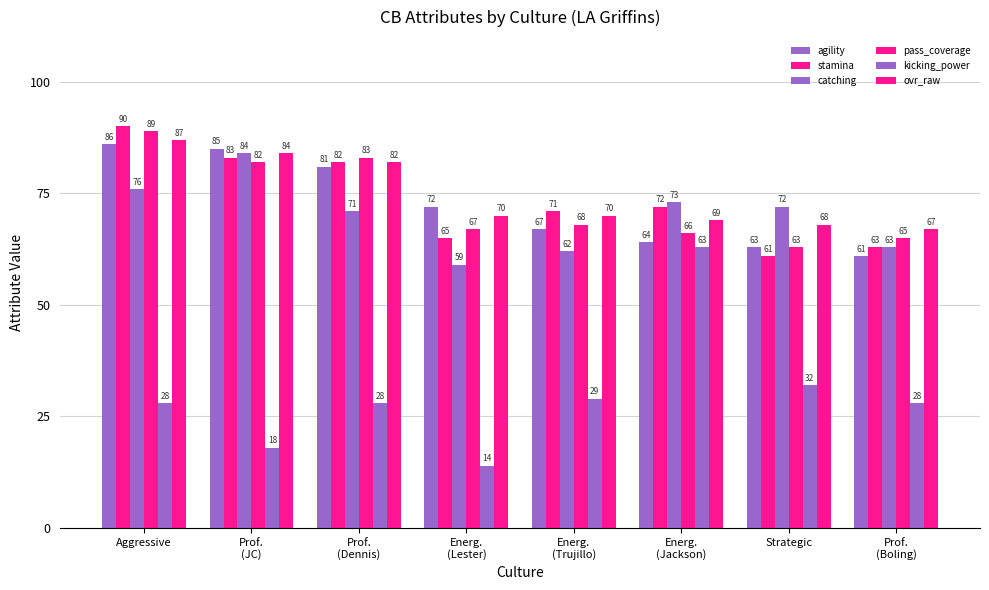

What is the label of the 8th bar from the right?

Aggressive